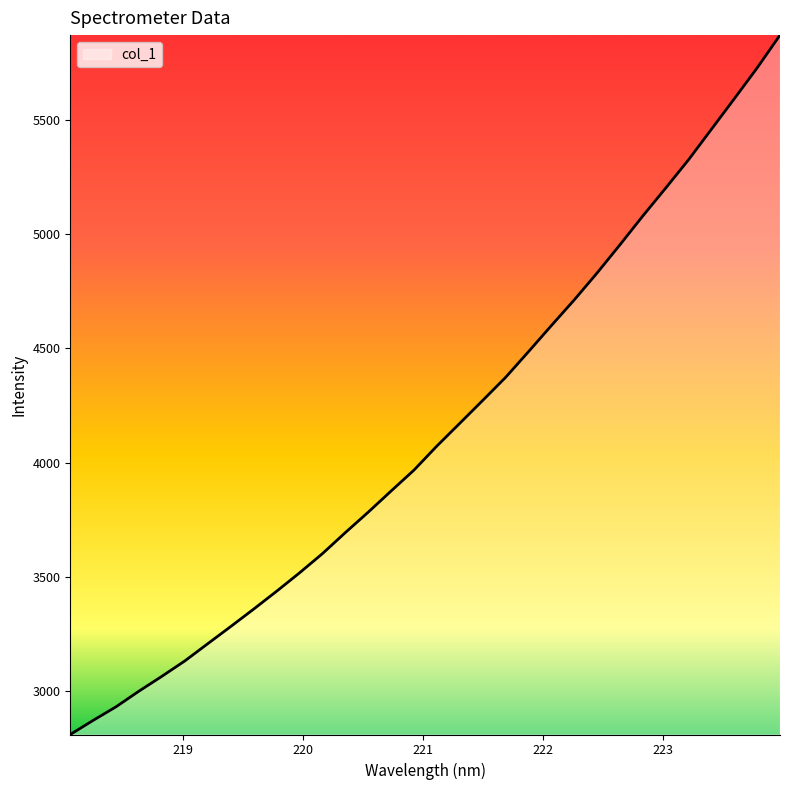

What is the minimum value shown in the chart?

2809.0